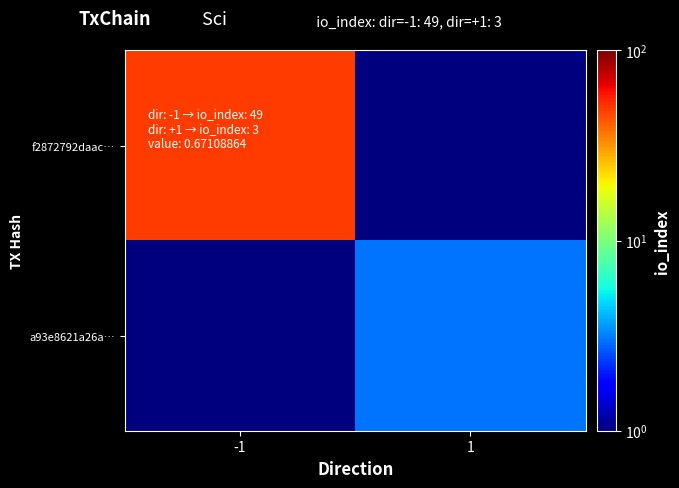

Between 1 and -1, which is larger?

-1